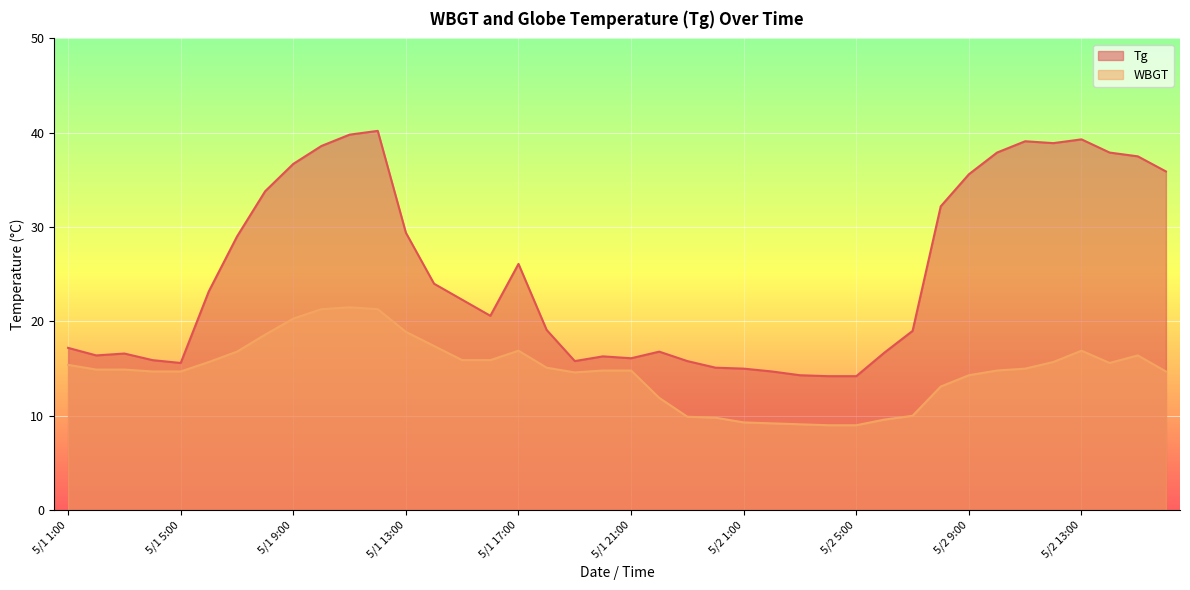

What is the sum of the Tg values at 5/2 9:00 and 5/1 8:00?

69.4